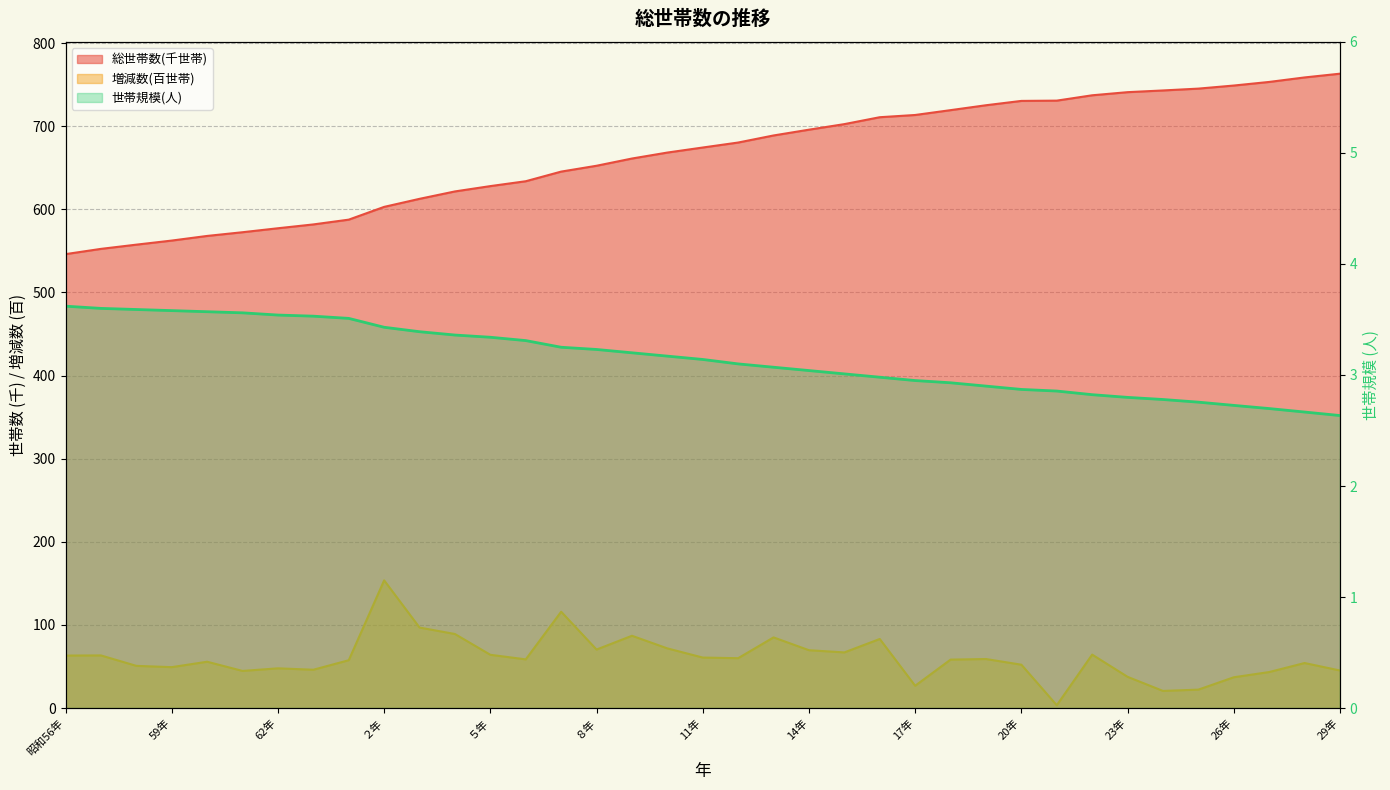

What is the difference between the maximum and minimum values in the 増減数 series?

150.2